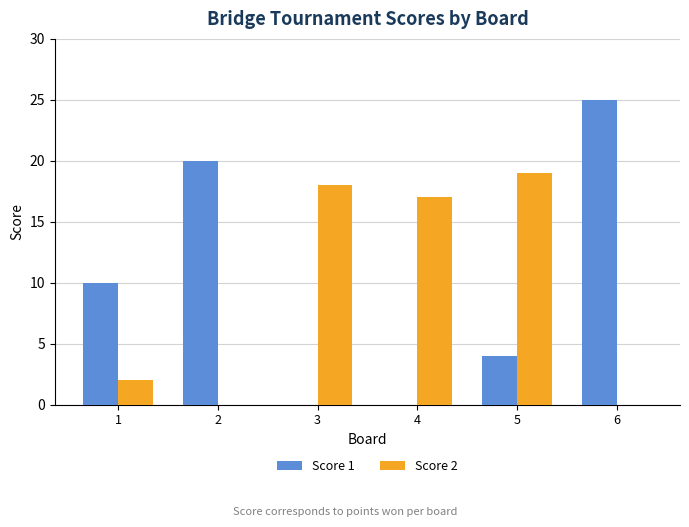

What is the spread (max minus min) of values at 5?

15